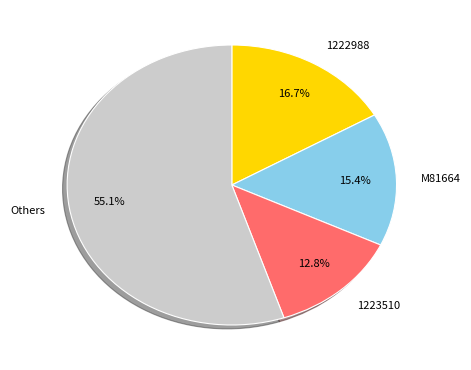

Which category has the smallest portion of the pie?

1223510